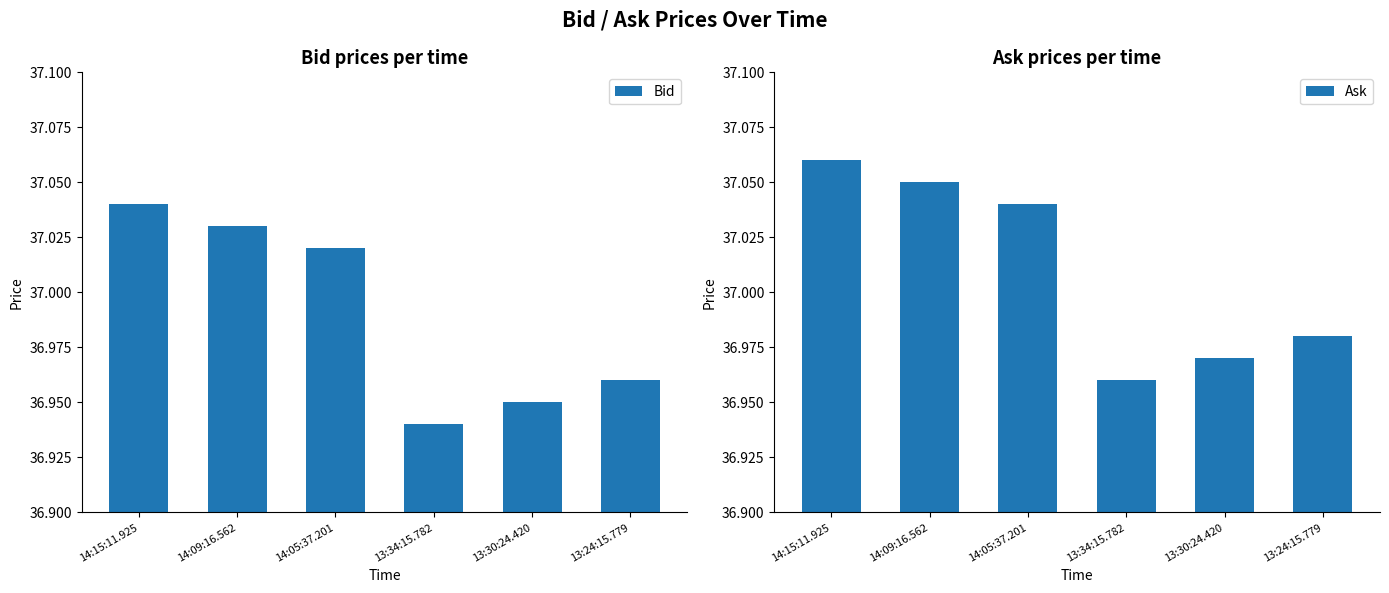

Rank the categories by Ask value from lowest to highest.

13:34:15.782, 13:30:24.420, 13:24:15.779, 14:05:37.201, 14:09:16.562, 14:15:11.925